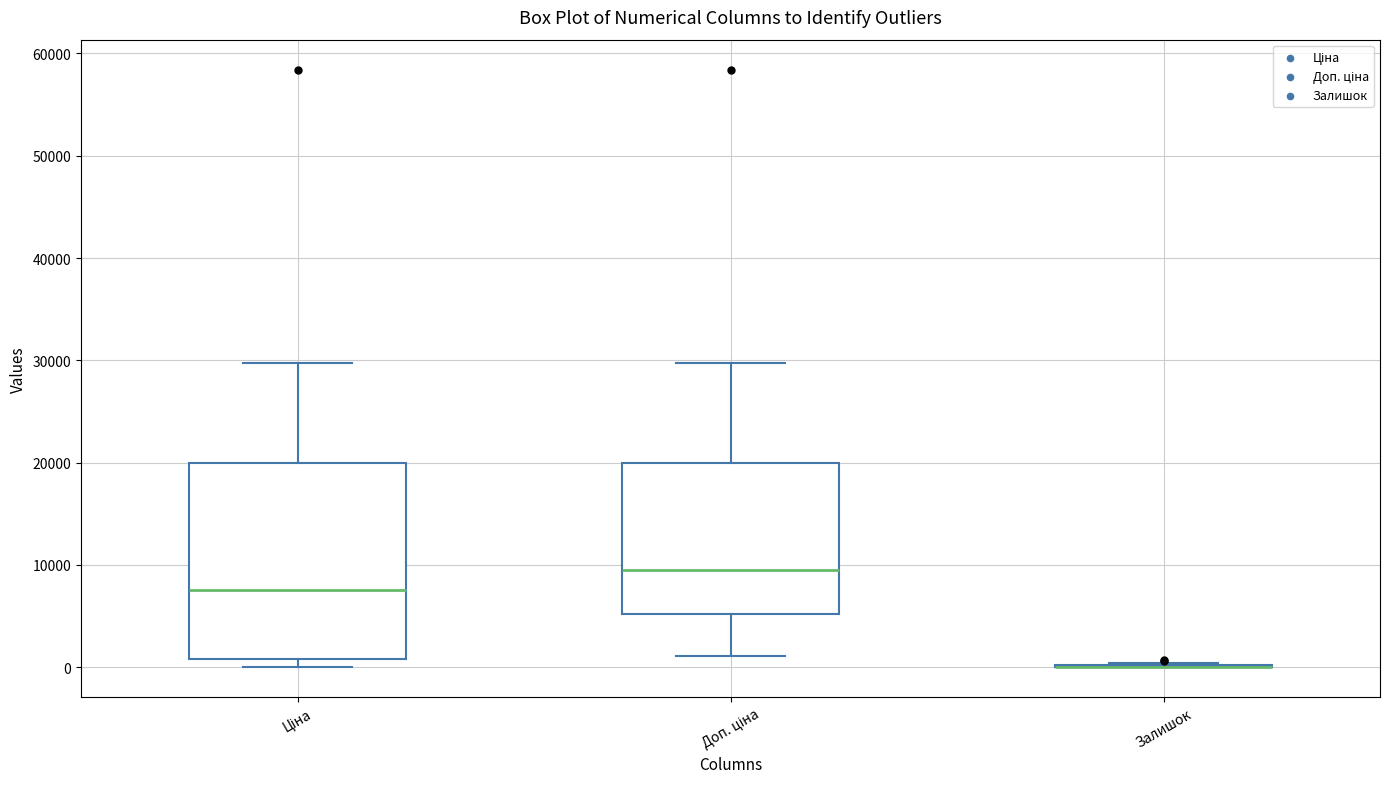

Comparing the boxes themselves (not the whiskers), which one is the tallest?

Ціна